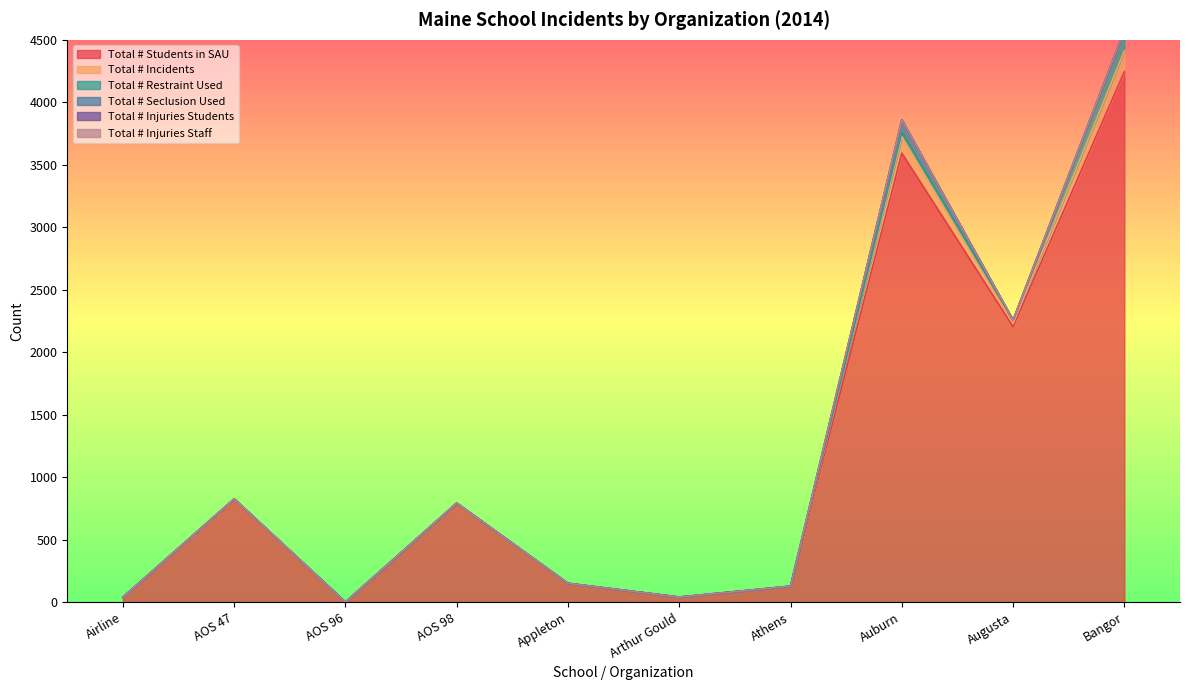

What is the average value of the Total # Restraint Used series?

23